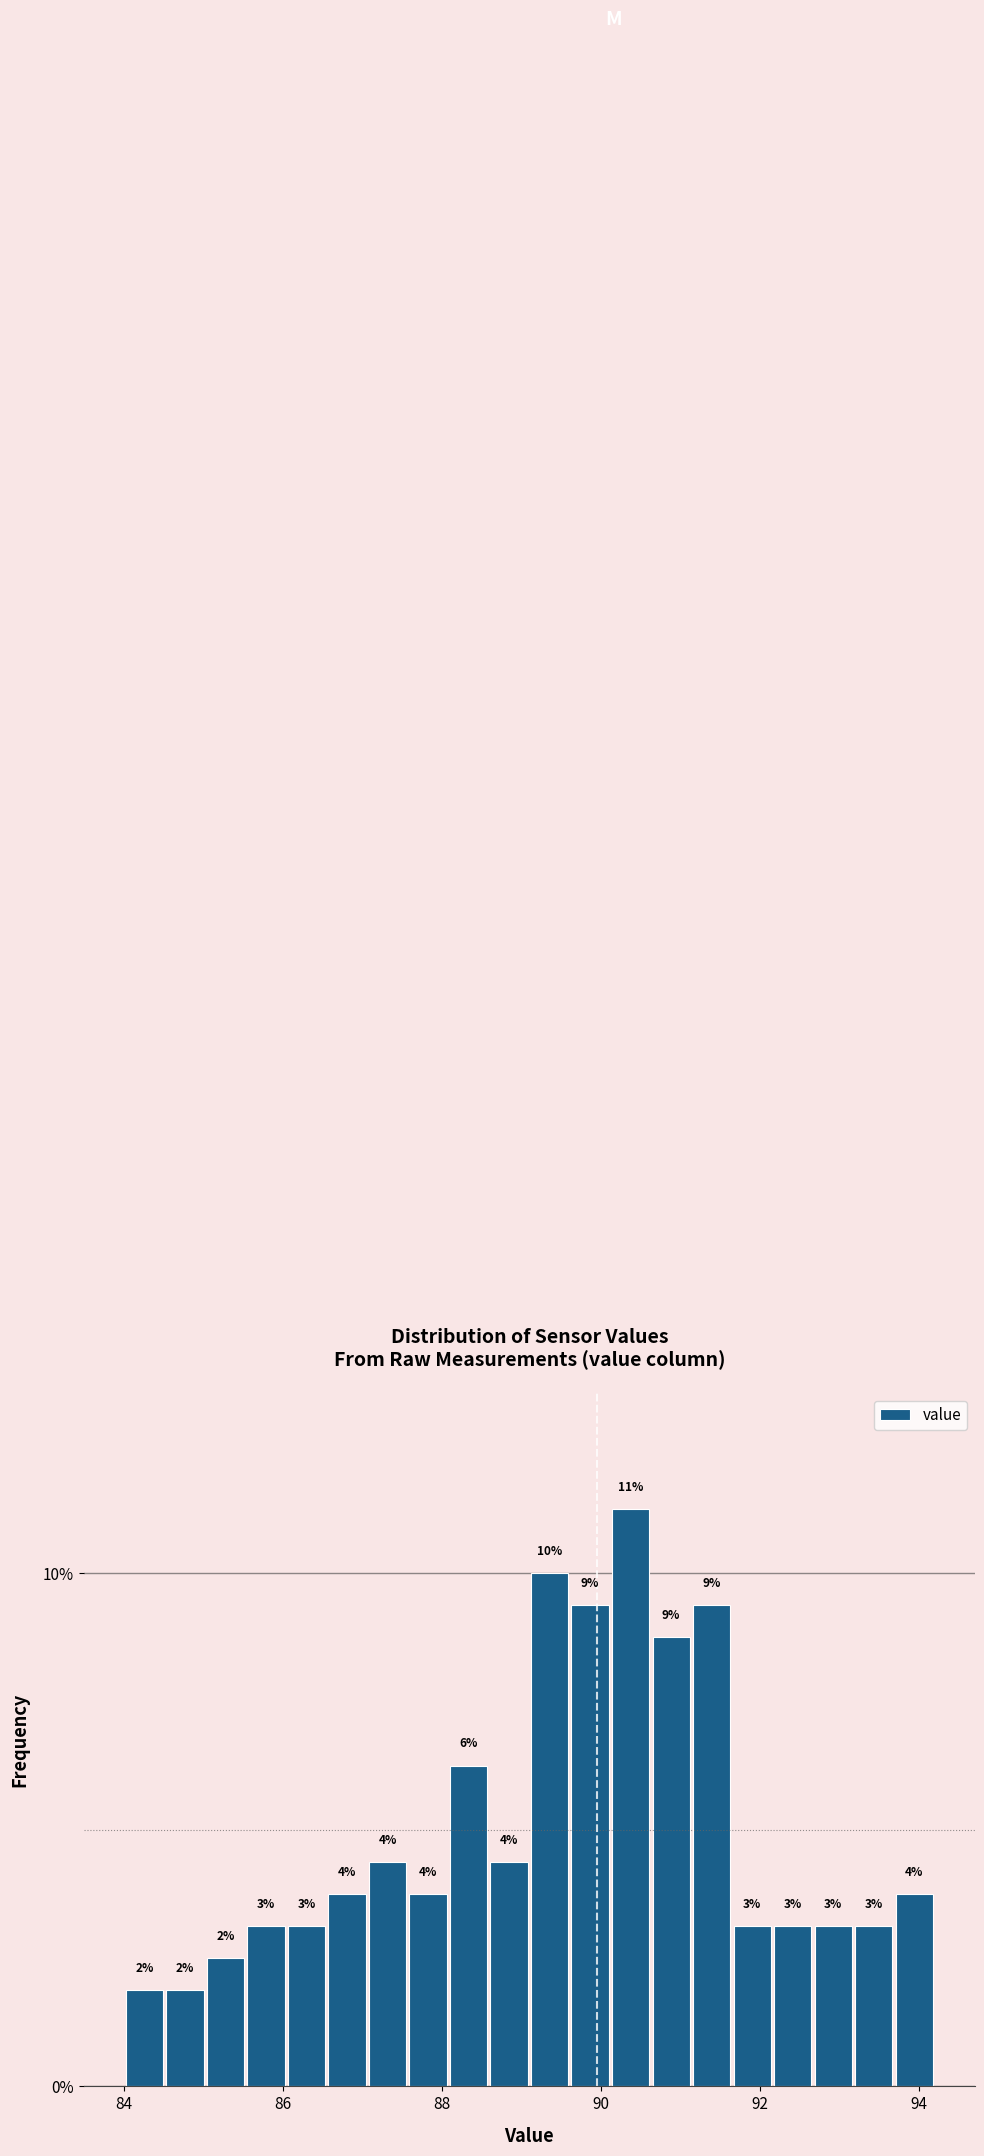

Read against the x-axis, roughly where is the centre of the tallest bar?

90.4